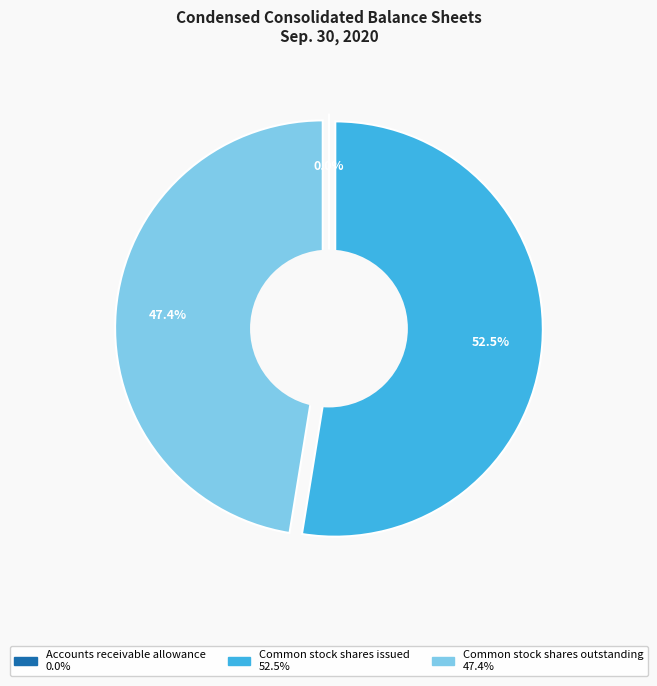

To the nearest percent, what is the combined percentage of Accounts receivable allowance and Common stock shares outstanding?

47%